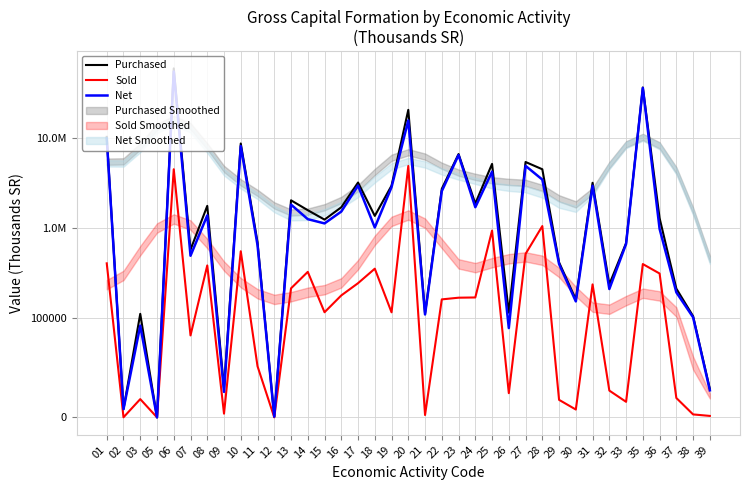

Which series has the largest range (max minus min)?

Purchased